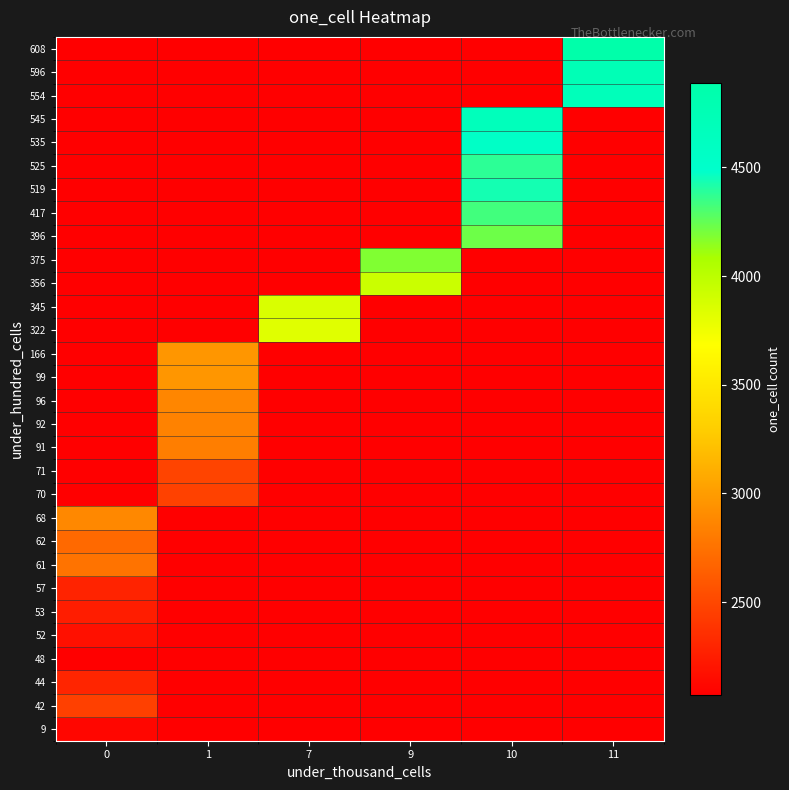

What is the total value across all series at 11?

70320.0